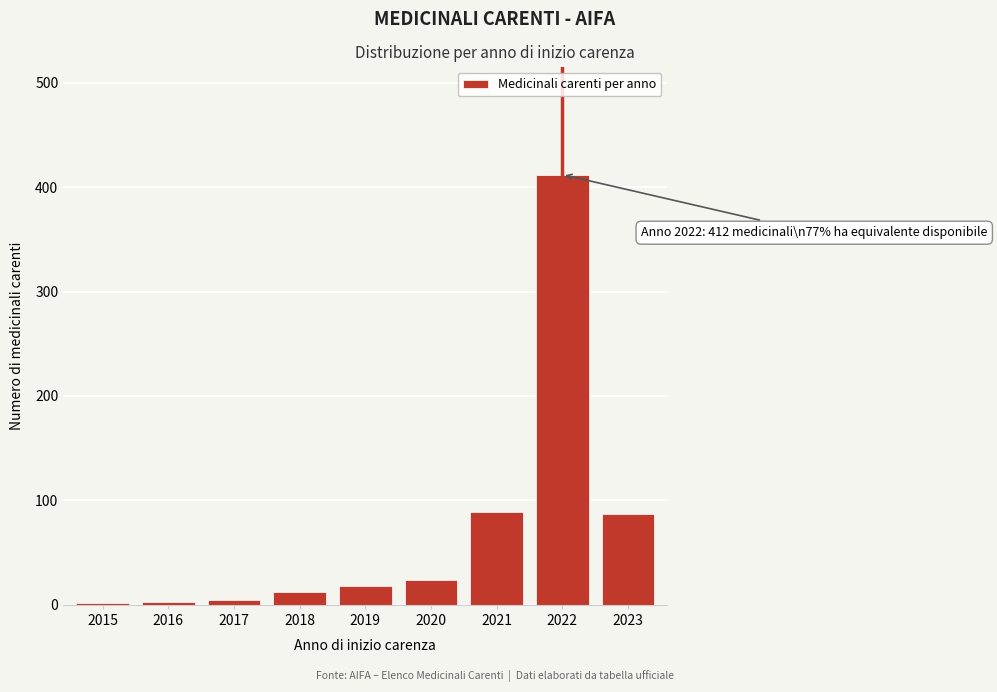

At which category does the chart reach its peak across all series?

2022